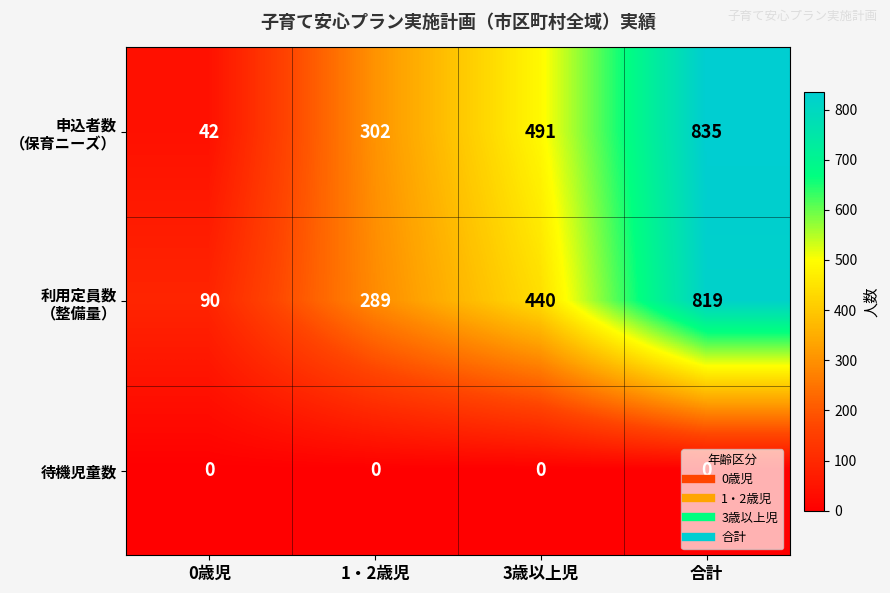

What is the difference between the highest and lowest values at 3歳以上児?

491